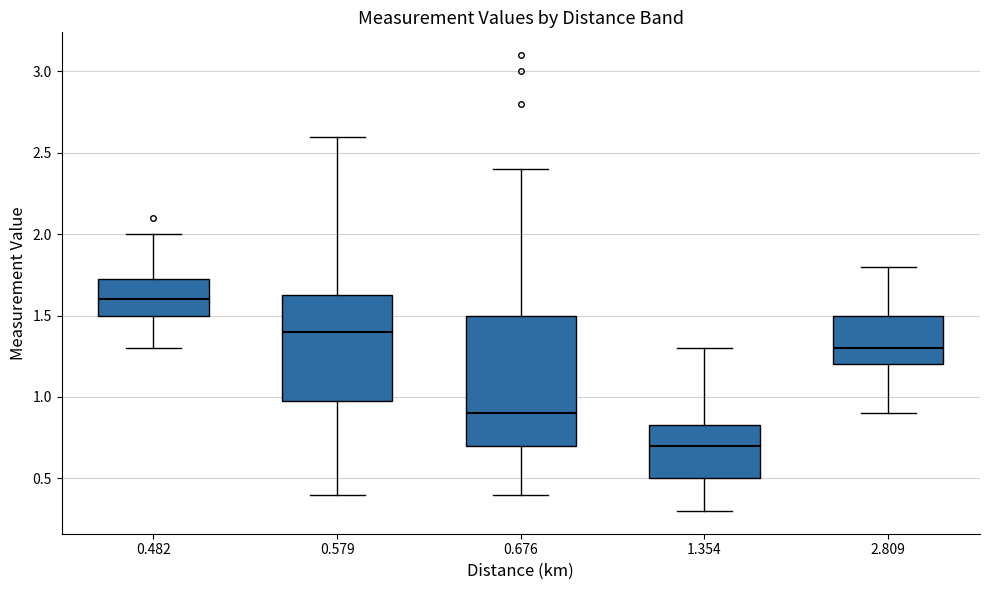

Which box has the highest median line?

0.482